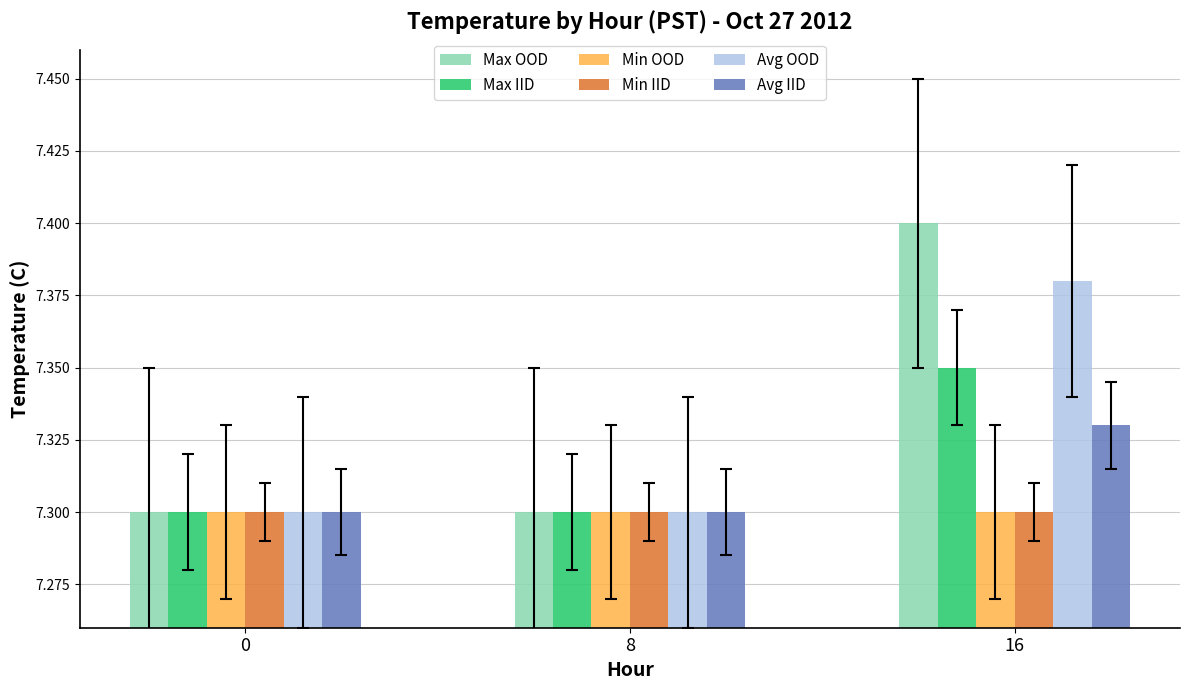

True or false: Avg OOD has a value of 7.4 at 16.

True